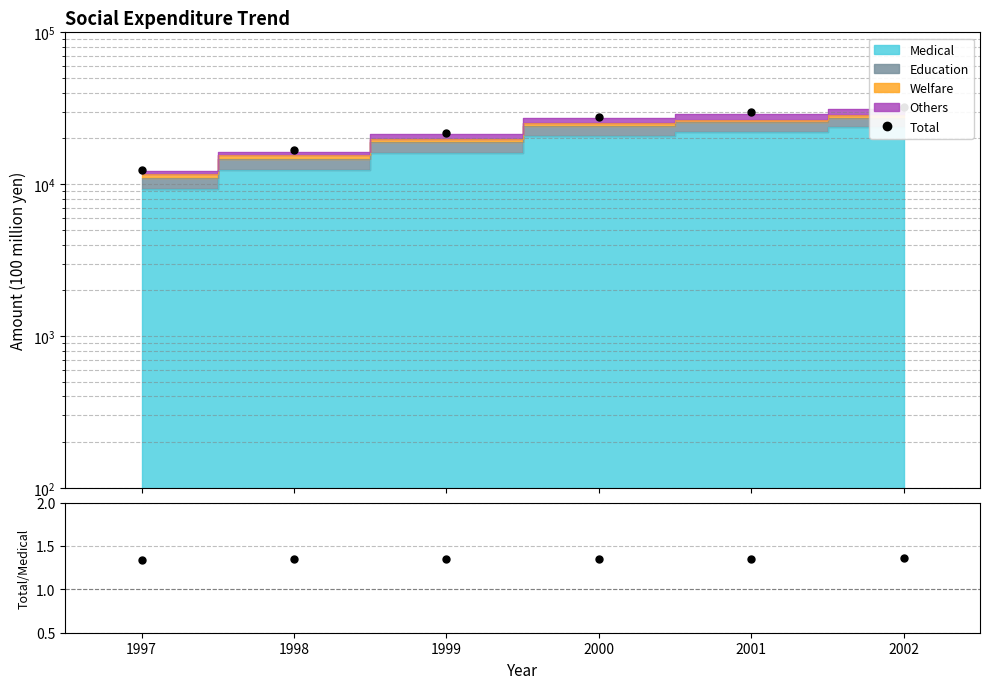

True or false: Total and Total/Medical intersect in this chart.

False